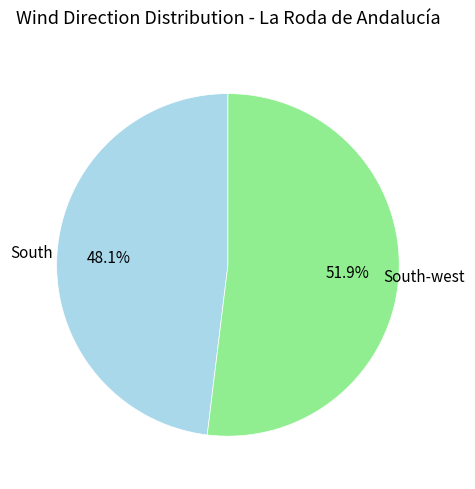

Does any single category account for the majority?

Yes